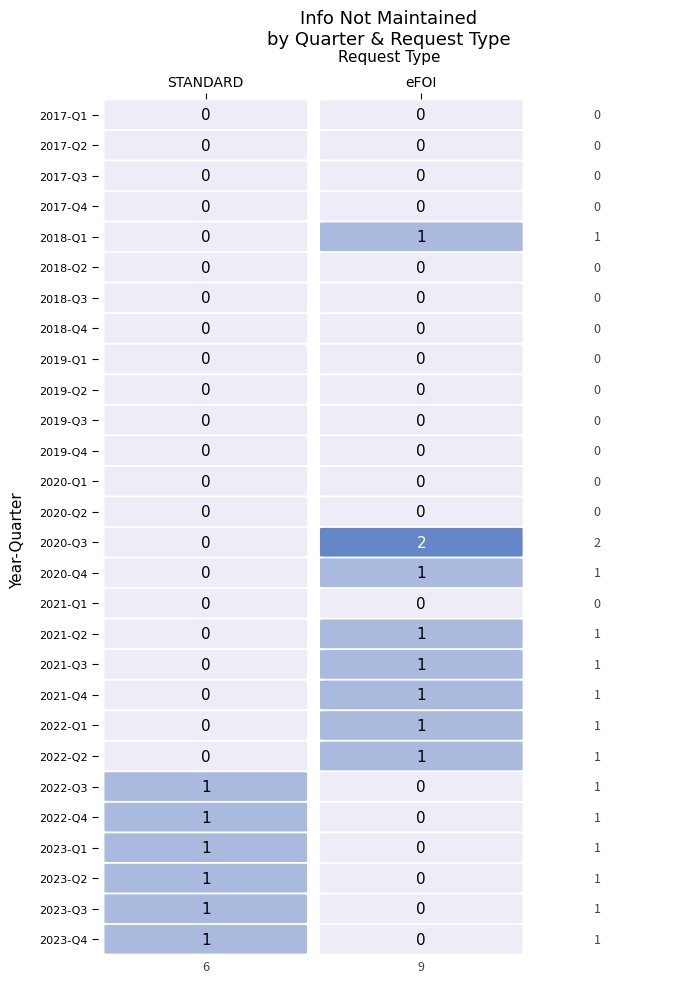

Which series has the widest spread of values?

2020-Q3